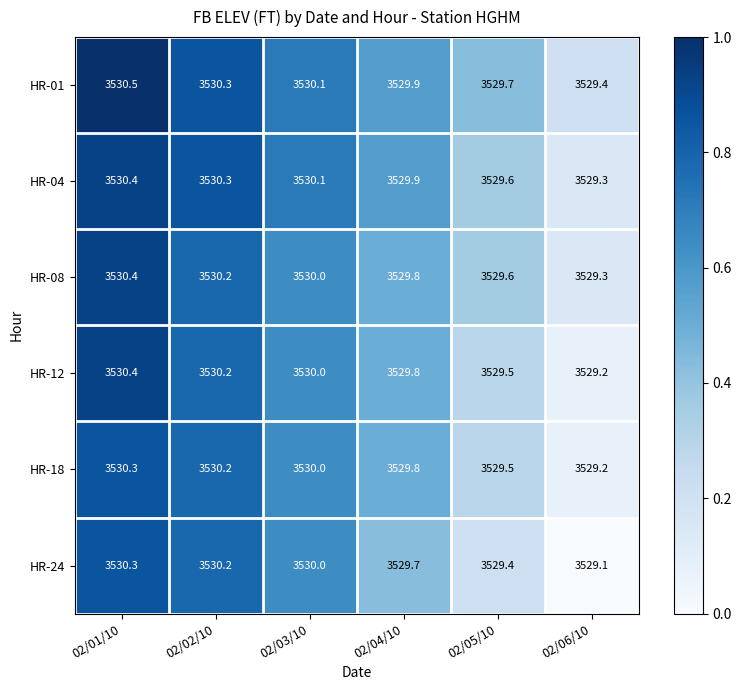

At how many categories does at least one series exceed 3529?

6